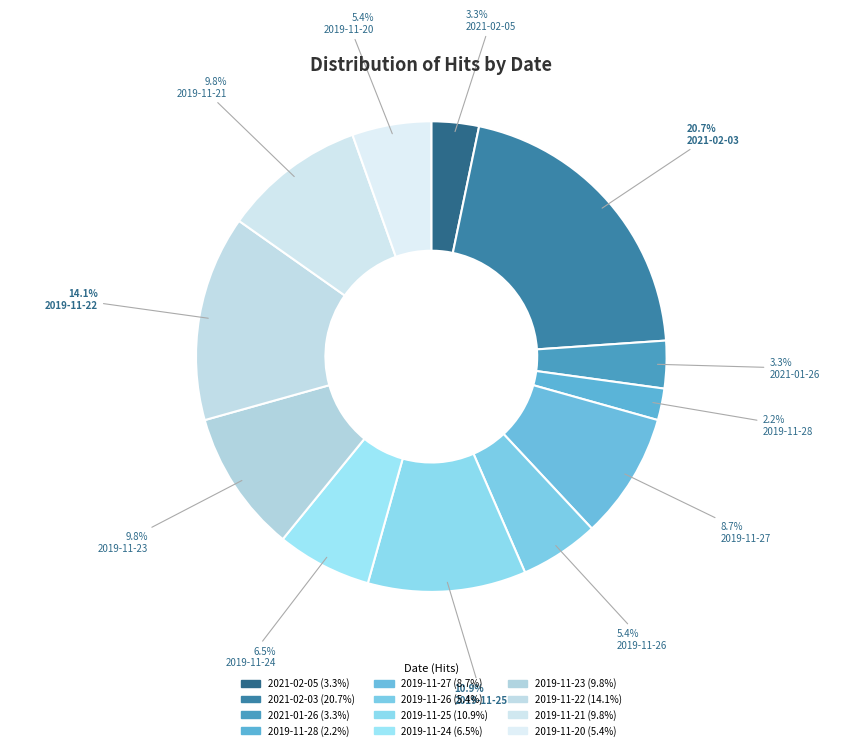

How many segments does this pie chart have?

12